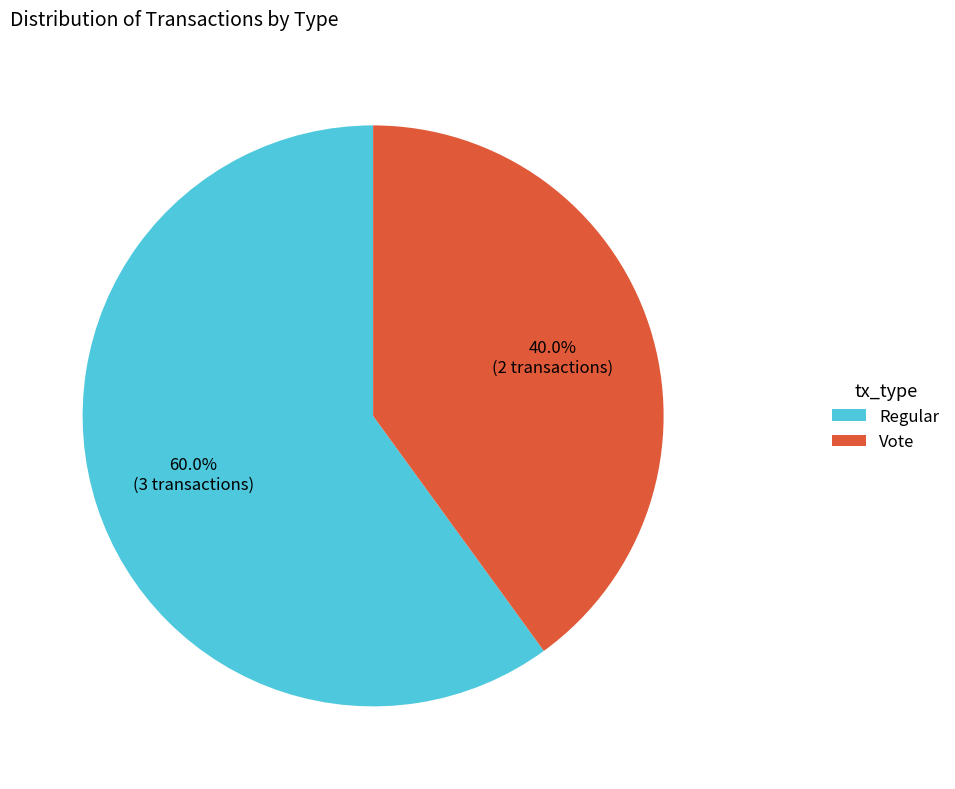

To the nearest percent, what is the combined percentage of Regular and Vote?

100%